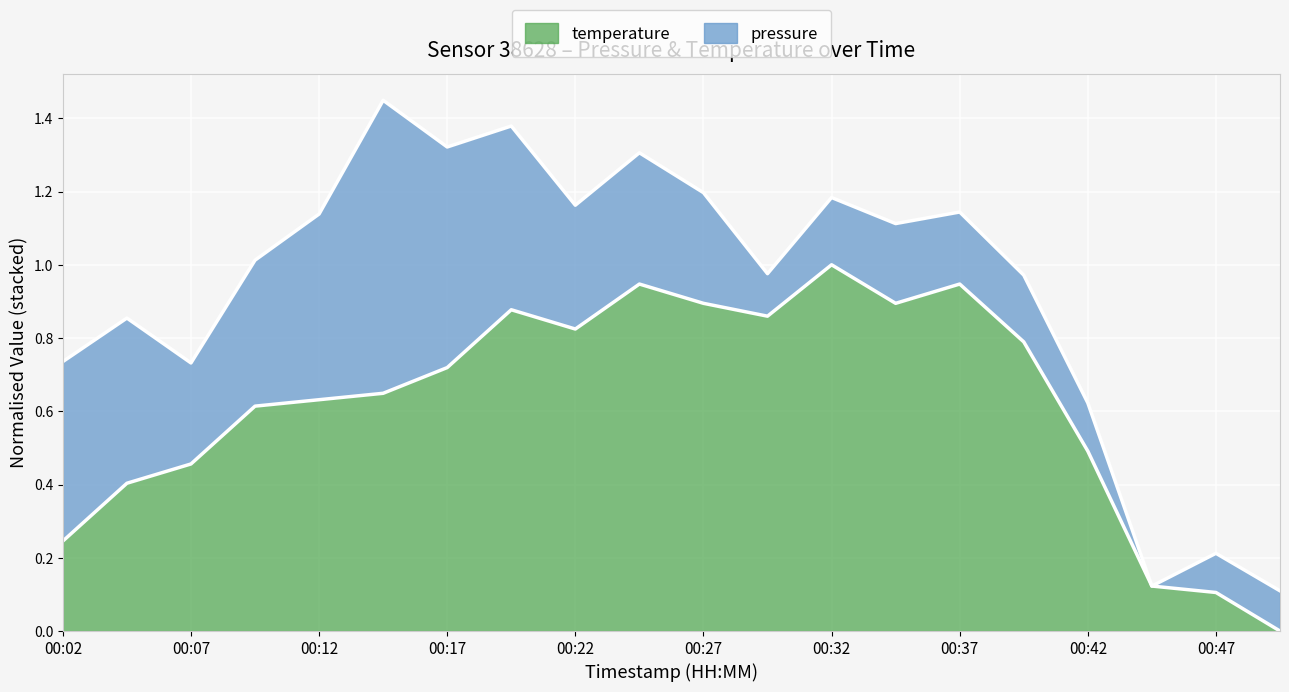

What is the average value?

0.6